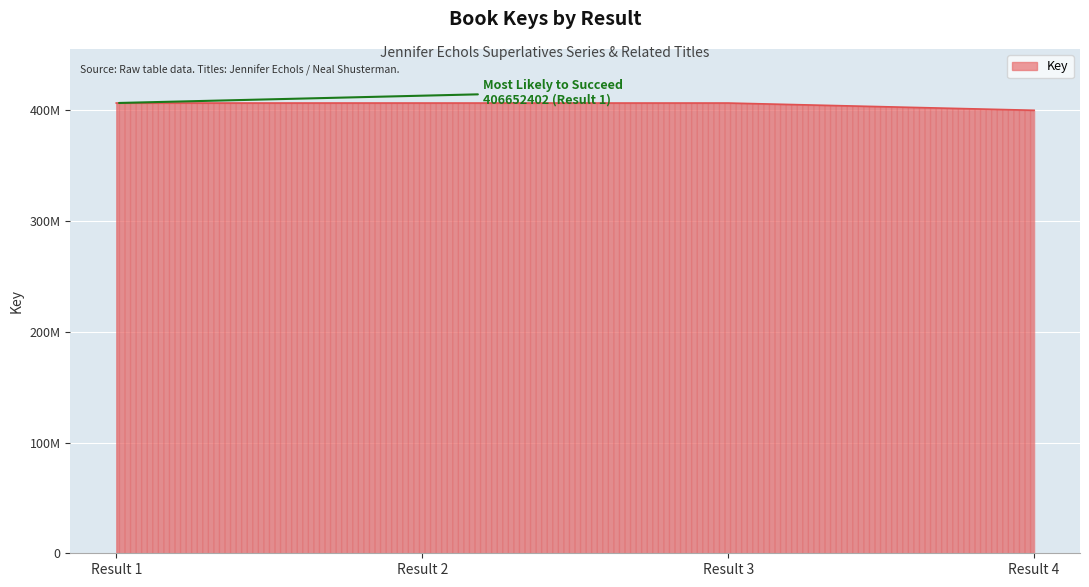

Where does the data first go above 406651215?

Result 1